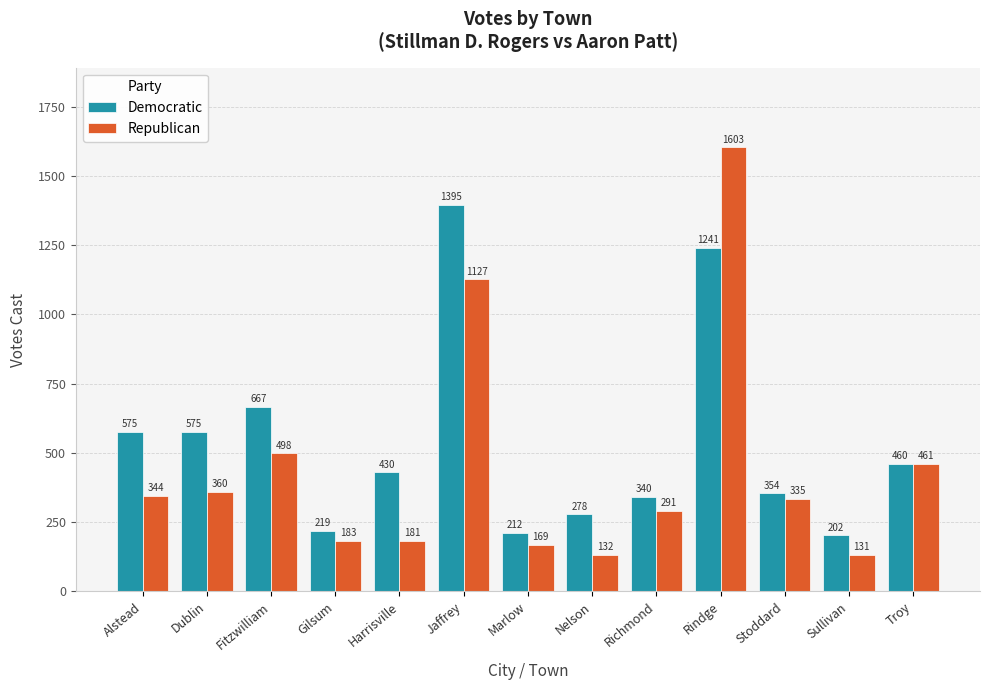

How many bars are there in total?

26